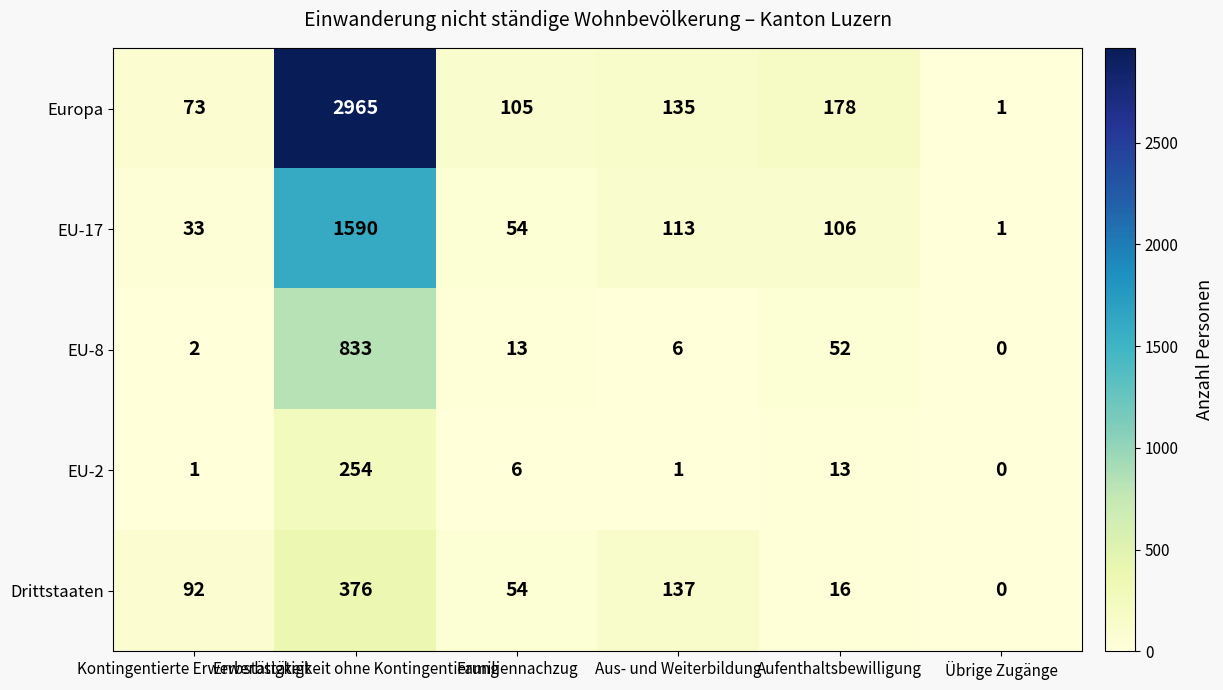

What is the spread (max minus min) of values at Aufenthaltsbewilligung?

165